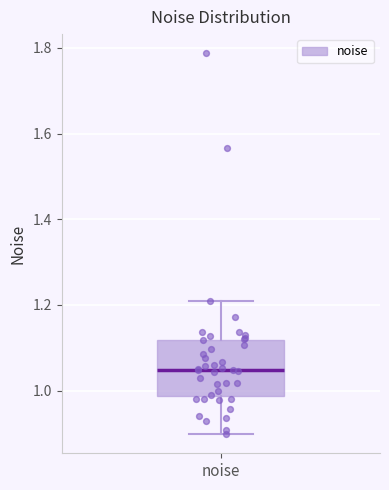

Read this box plot against the y-axis: the position of the median line, the range covered by the box, and the ends of both whiskers. The values are not printed on the chart, so give them approximately, as read against the axis.

median 1.04, box 0.98 to 1.12, whiskers 0.90 to 1.20